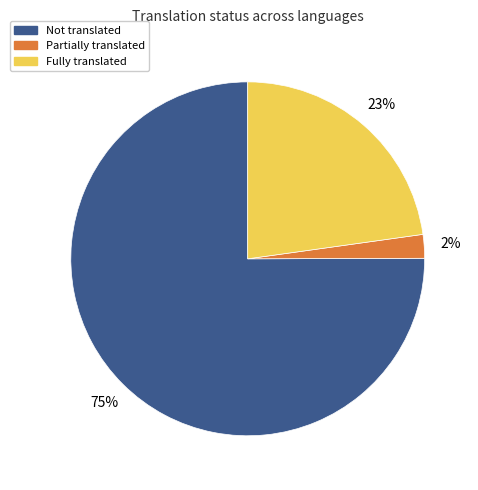

What percentage is the Not translated slice, to the nearest percent?

75%